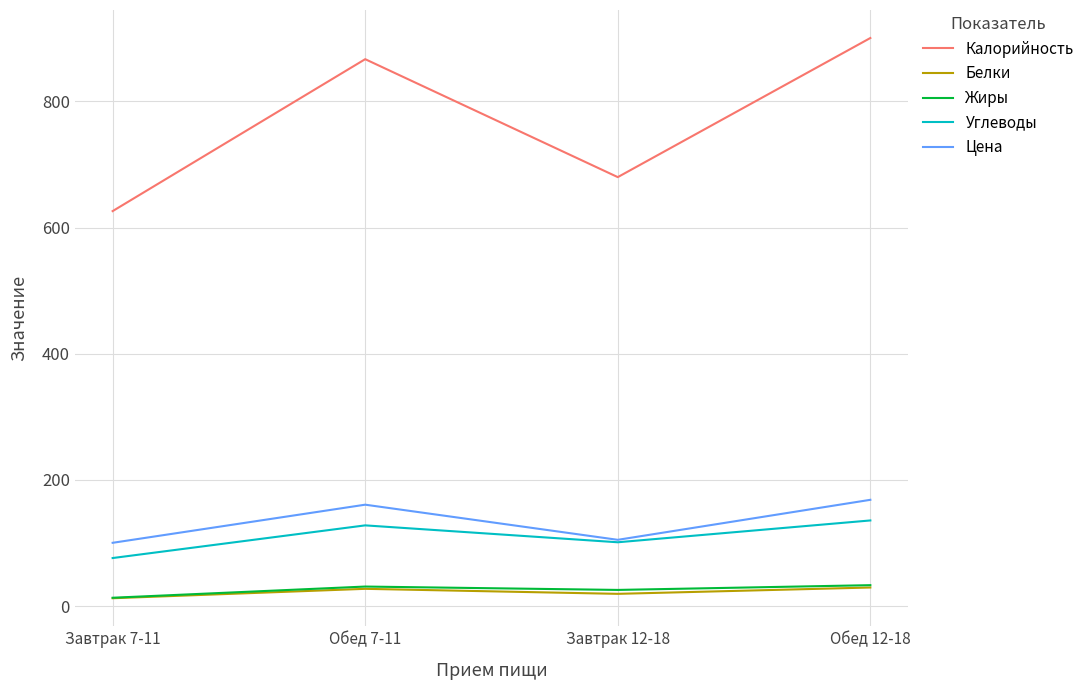

What is the difference between the highest and lowest values at Завтрак 12-18?

660.5